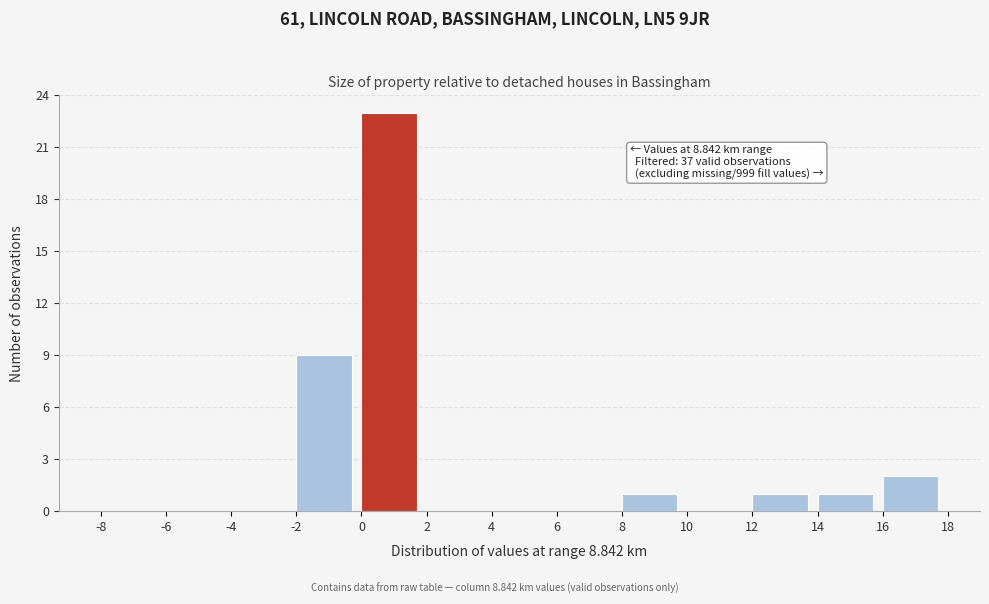

Over which range of the x-axis is the bar tallest?

0 to 2